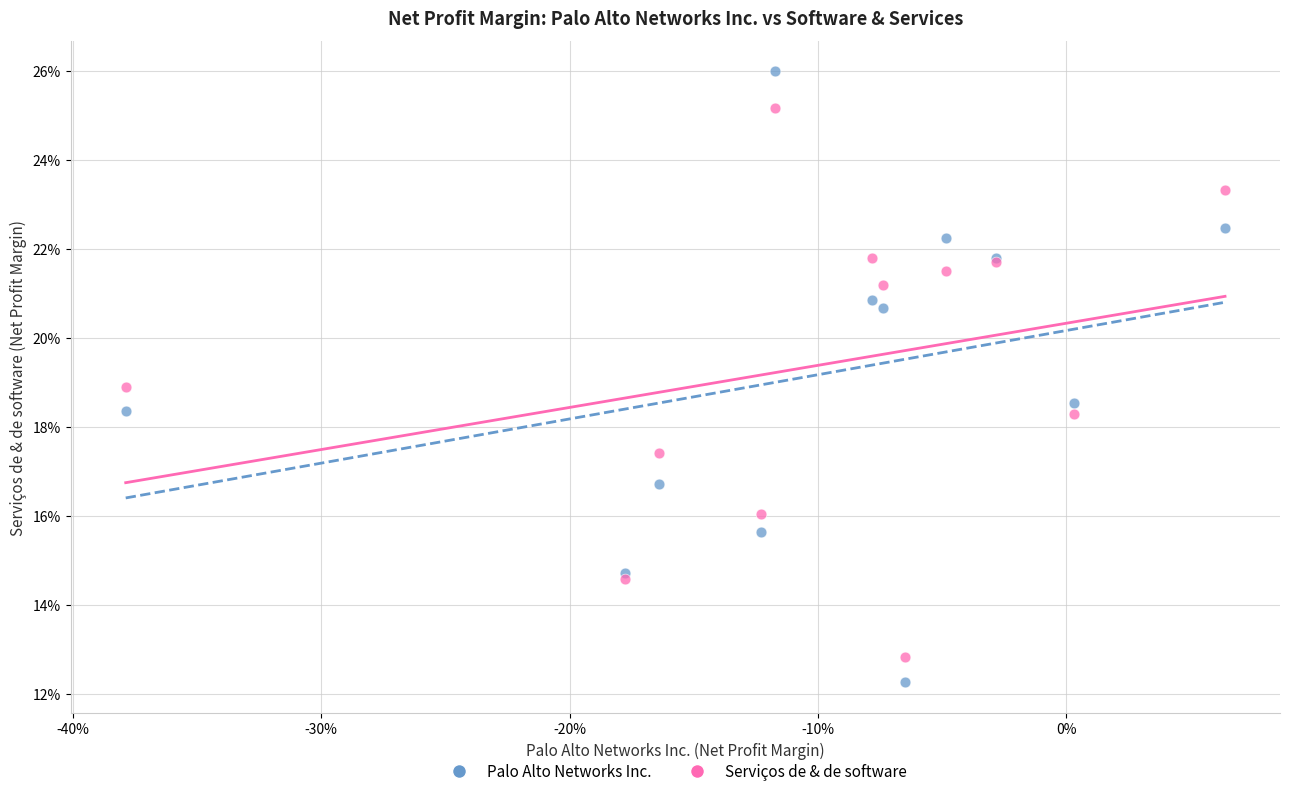

What are all the series names shown in the legend?

Palo Alto Networks Inc., Serviços de & de software